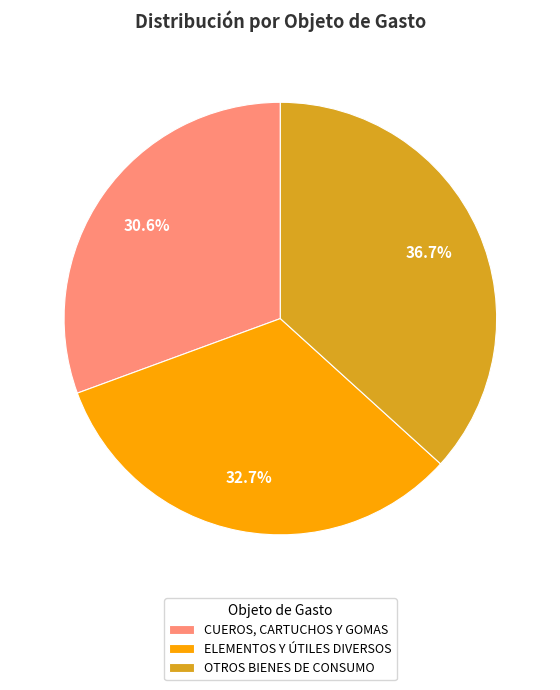

To the nearest percent, what is the difference between the largest and smallest slice percentages?

6%